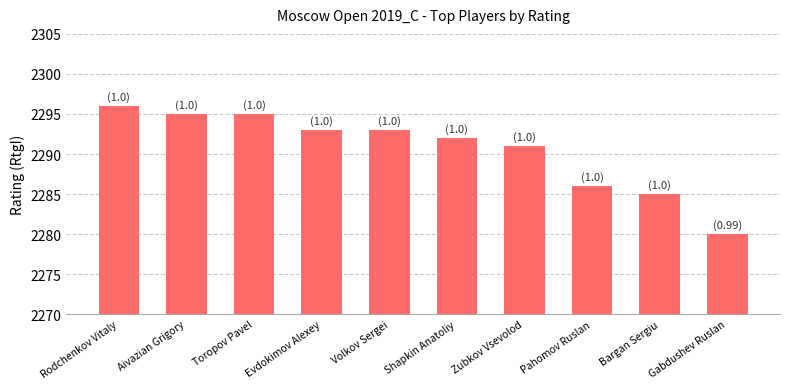

Reading left to right, list all the values displayed in this chart.

Rodchenkov Vitaly=2296	Aivazian Grigory=2295	Toropov Pavel=2295	Evdokimov Alexey=2293	Volkov Sergei=2293	Shapkin Anatoliy=2292	Zubkov Vsevolod=2291	Pahomov Ruslan=2286	Bargan Sergiu=2285	Gabdushev Ruslan=2280